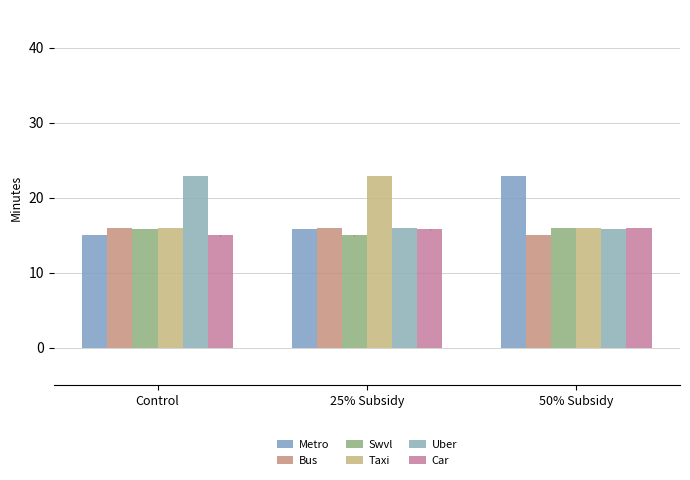

Reading left to right, transcribe all the data shown in this chart.

Metro: 15.0	15.8	22.9
Bus: 15.9	15.9	15.0
Swvl: 15.8	15.0	15.9
Taxi: 15.9	22.9	15.9
Uber: 22.9	15.9	15.8
Car: 15.0	15.8	15.9